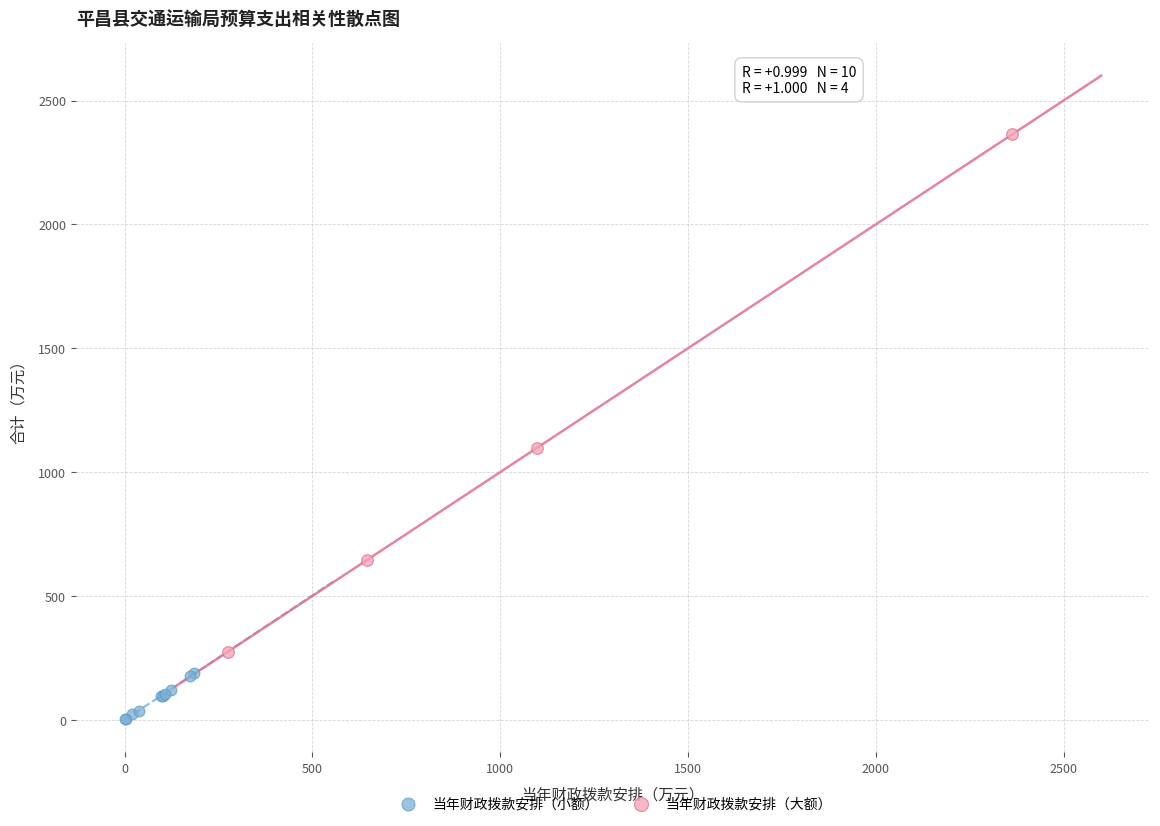

What are all the series names shown in the legend?

当年财政拨款安排（小额）, 当年财政拨款安排（大额）